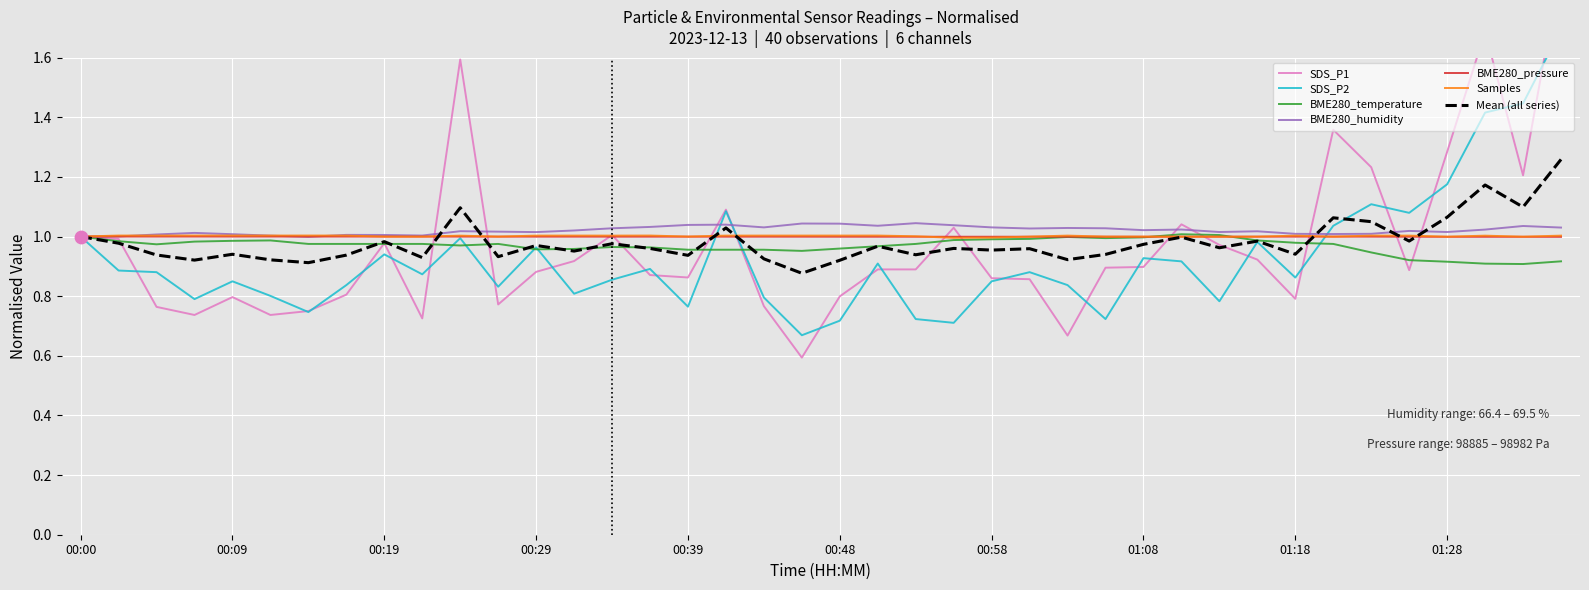

Which series has the largest total across all categories?

BME280_humidity